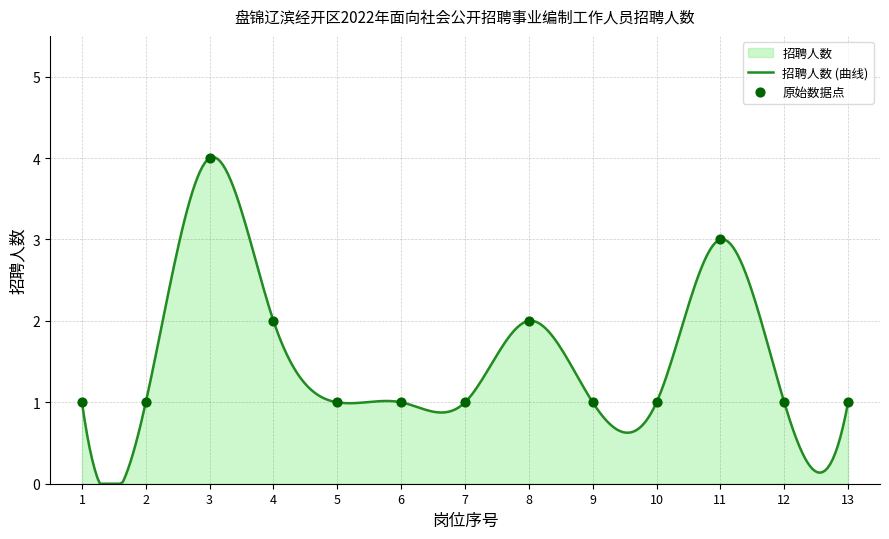

What is the ratio of the value at 11 to the value at 6?

3.0